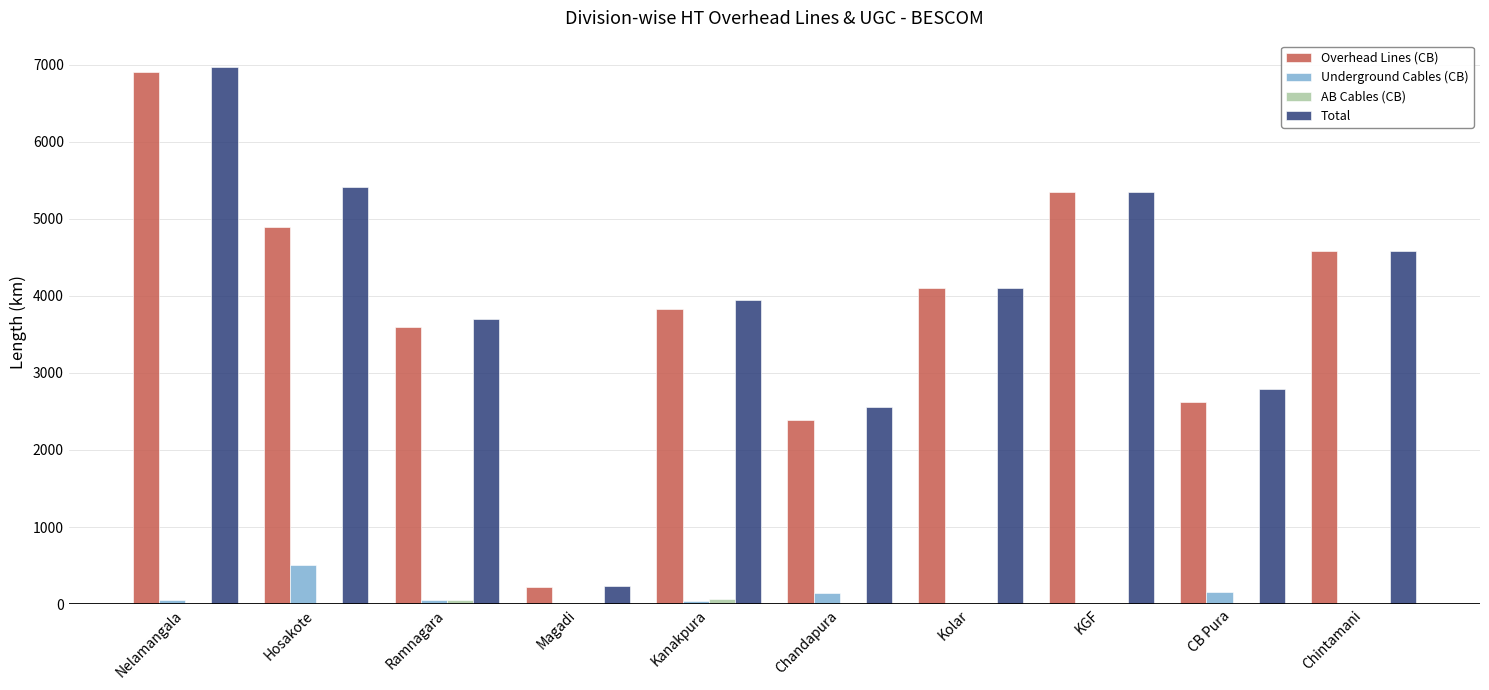

What is the maximum value for Underground Cables (CB)?

512.2